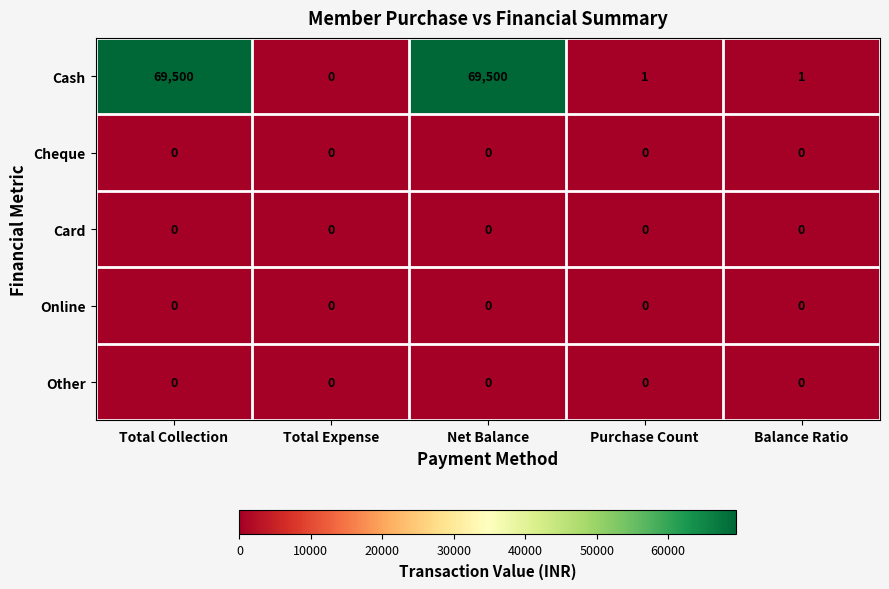

Reading right to left, extract all data points from this chart.

Cash: 1	1	69500	0	69500
Cheque: 0	0	0	0	0
Card: 0	0	0	0	0
Online: 0	0	0	0	0
Other: 0	0	0	0	0